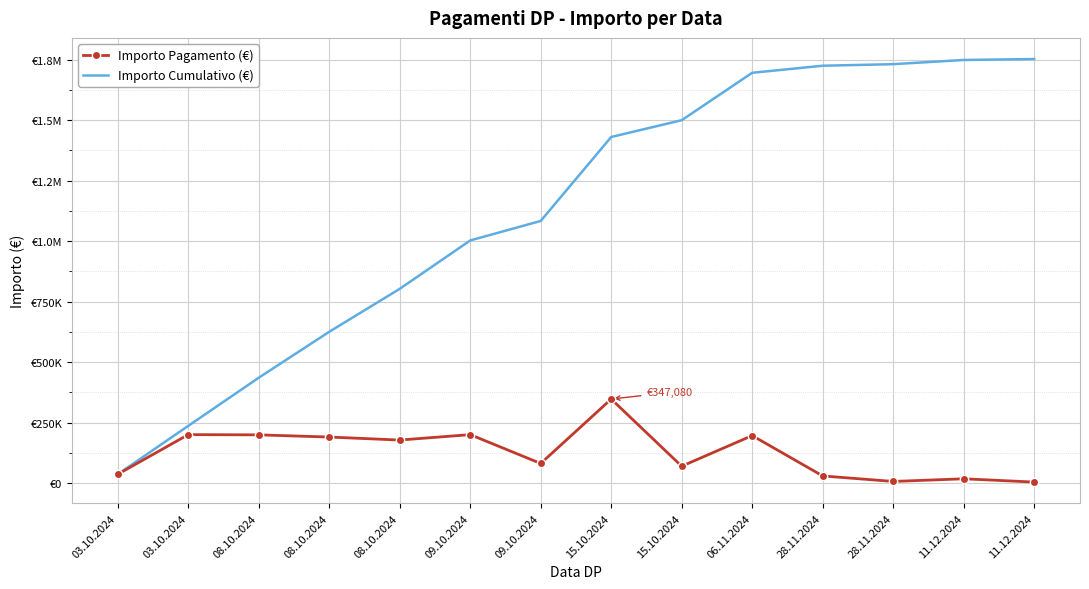

What are all the series names shown in the legend?

Importo Pagamento (€), Importo Cumulativo (€)